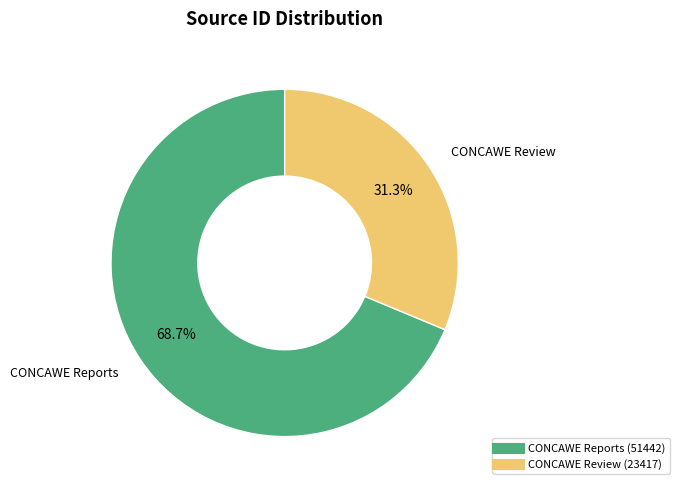

Rank the categories by value from highest to lowest.

CONCAWE Reports, CONCAWE Review